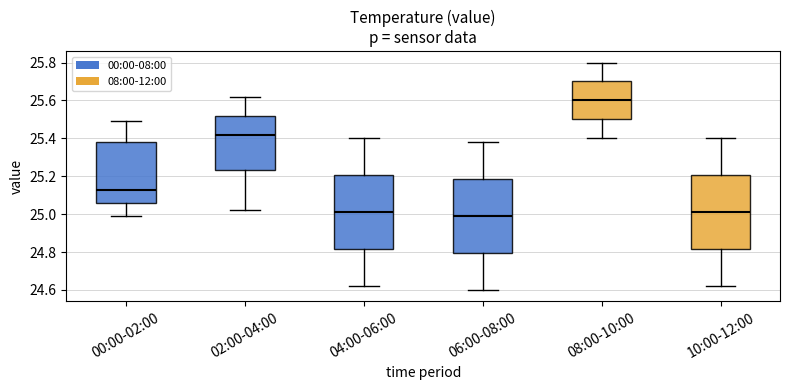

Where is the lower edge of the box for 00:00-02:00 on the y-axis? The values are not printed on the chart, so give them approximately, as read against the axis.

25.06